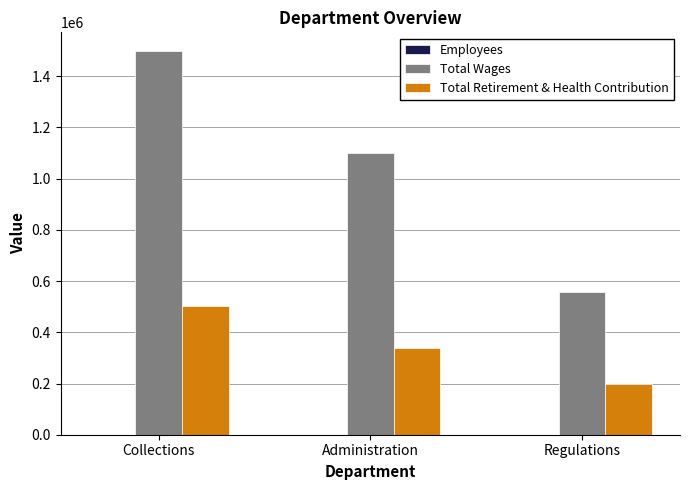

Where is Total Wages nearest to the value 1027431?

Administration